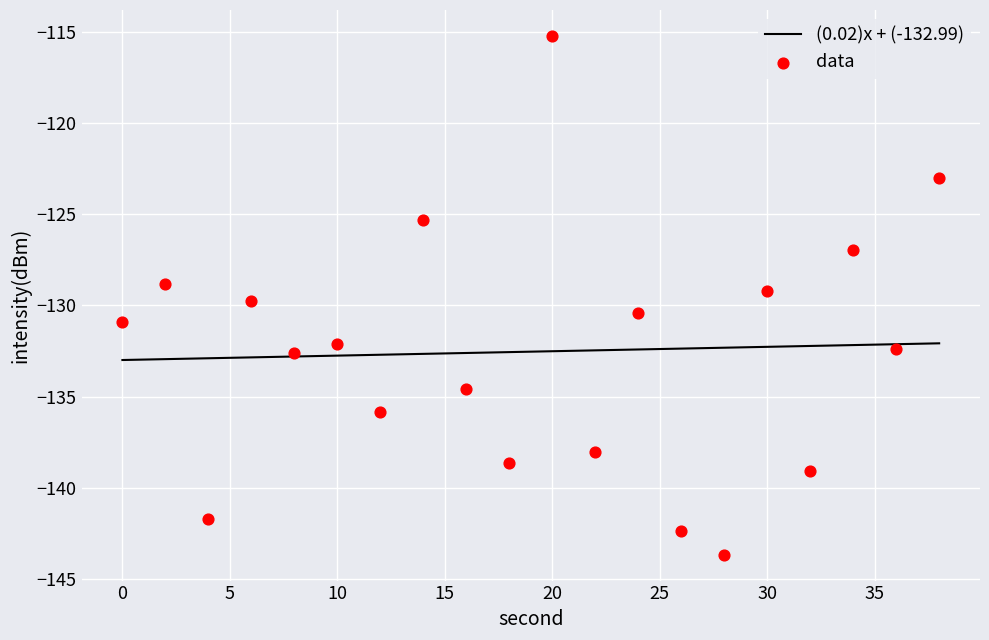

Between 2 and 12, which is larger?

2